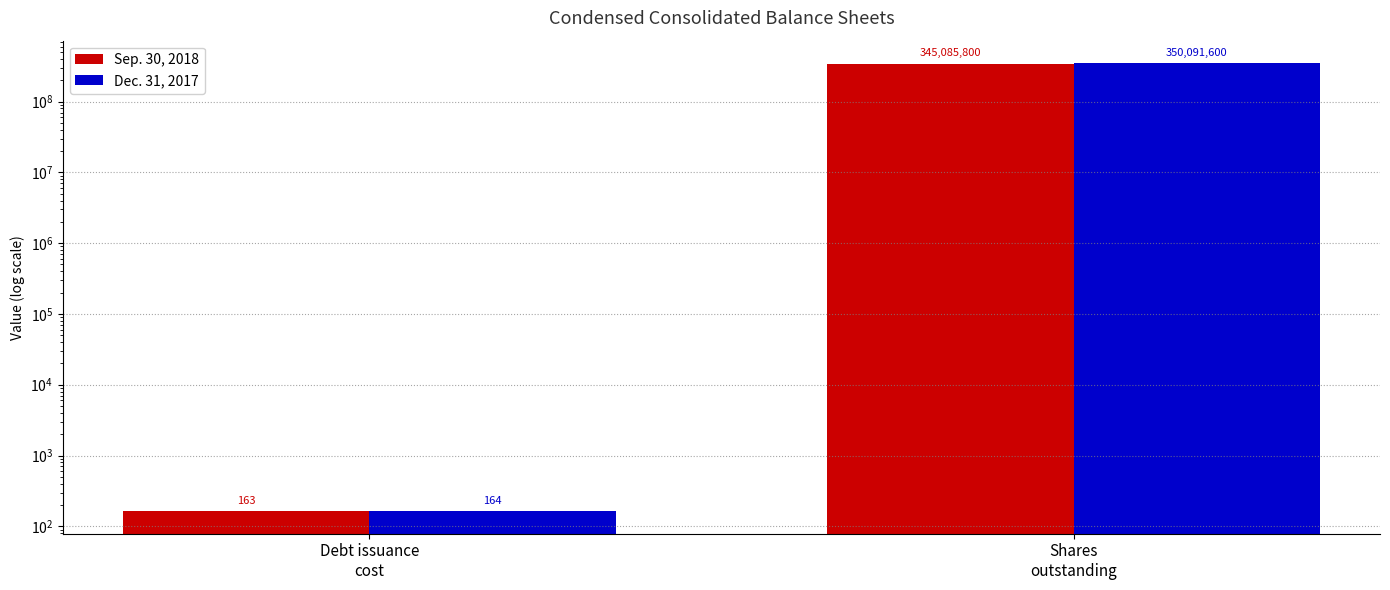

Which series changed the most between Debt issuance
cost and Shares
outstanding?

Dec. 31, 2017